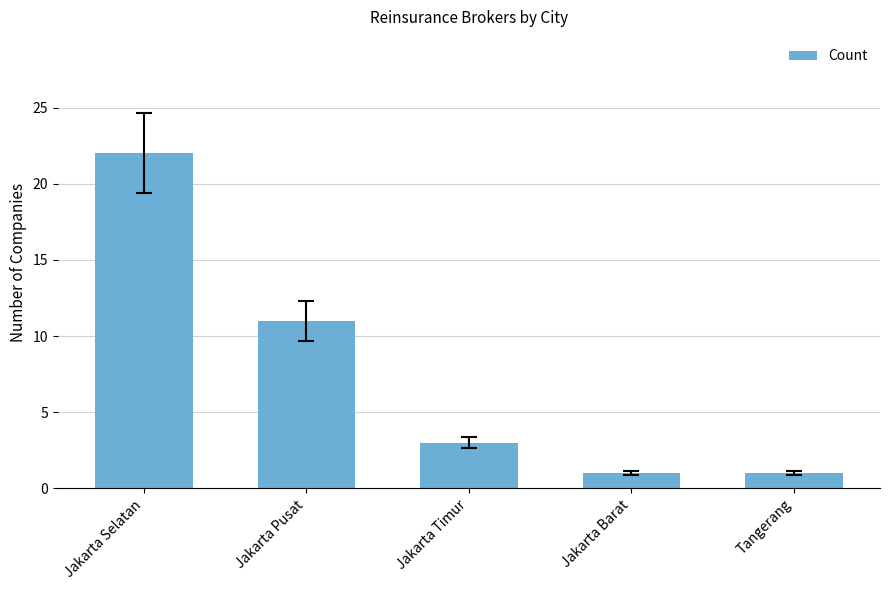

What position from the right is Jakarta Selatan?

5